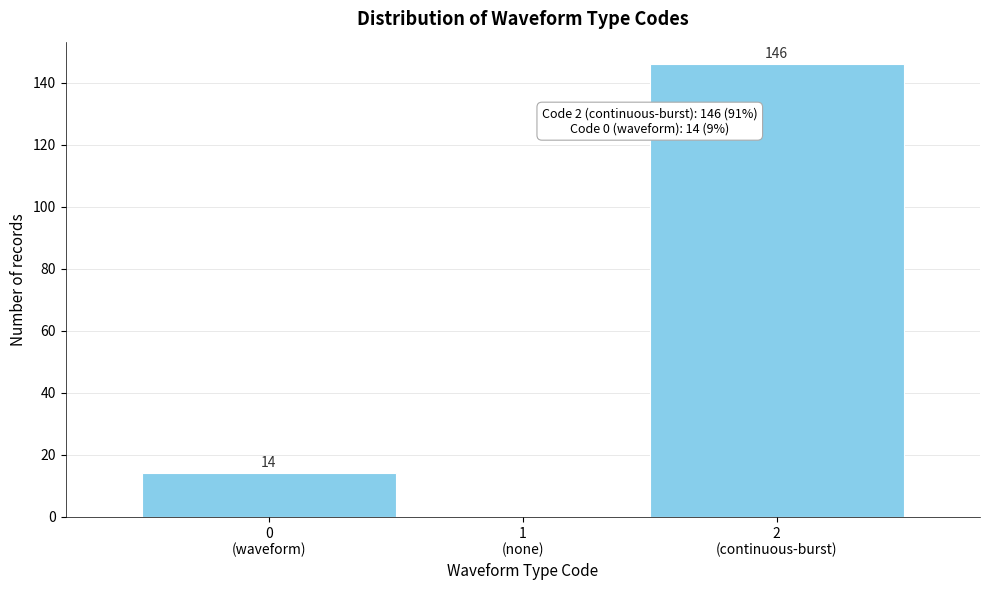

What is the sum of all values?

160